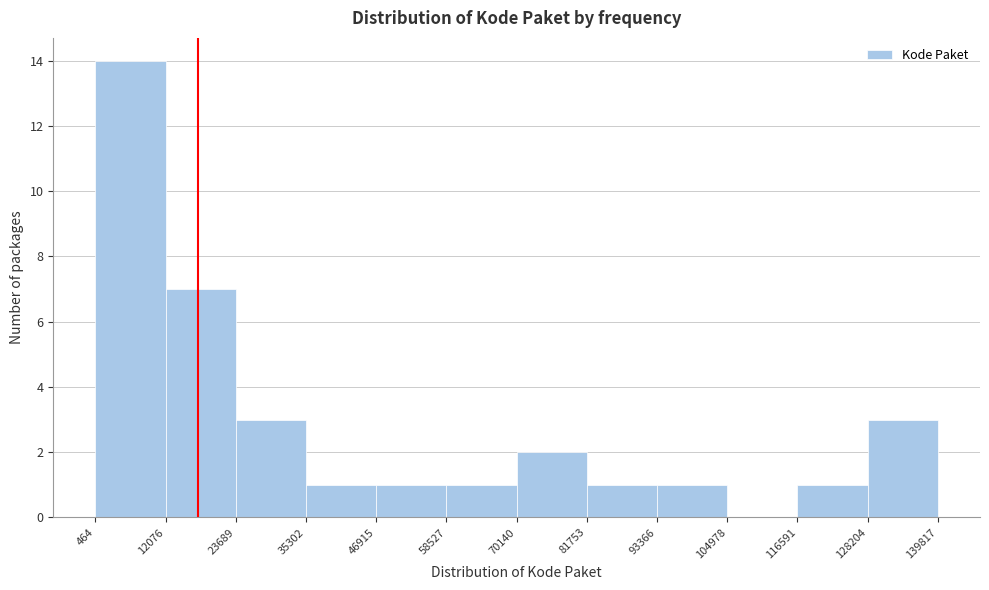

Reading left to right, list every bar in this chart as the range it spans on the x-axis followed by its height. The values are not printed on the chart, so give them approximately, as read against the axis.

464 to 12076: 14
12076 to 23689: 7
23689 to 35302: 3
35302 to 46915: 1
46915 to 58527: 1
58527 to 70140: 1
70140 to 81753: 2
81753 to 93366: 1
93366 to 104978: 1
104978 to 116591: 0
116591 to 128204: 1
128204 to 139817: 3